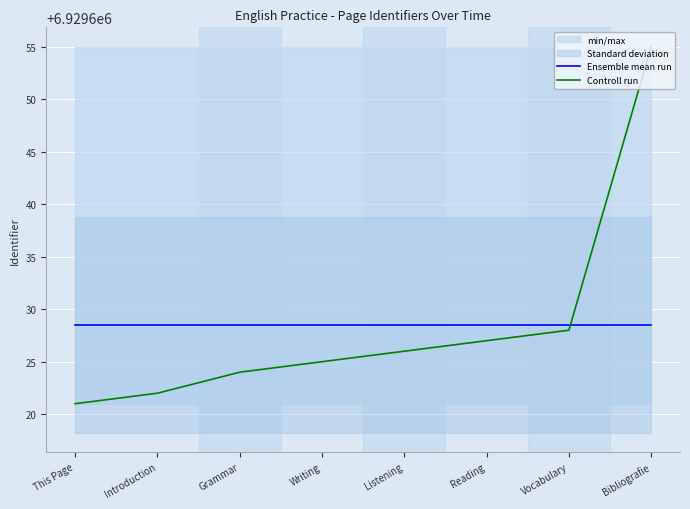

Read the Ensemble mean run value at Writing.

6929628.5